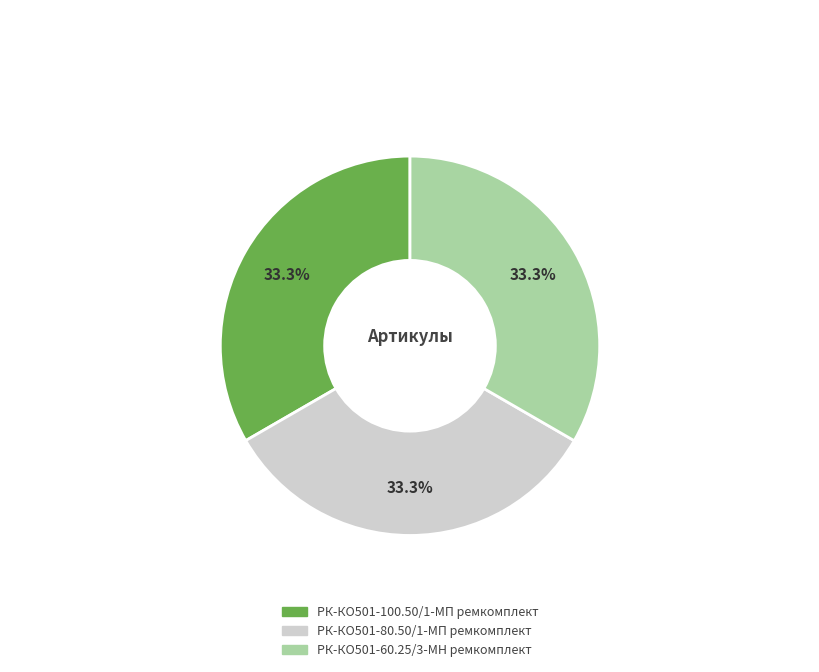

What percentage do РК-КО501-80.50/1-МП ремкомплект and РК-КО501-100.50/1-МП ремкомплект together represent?

66.7%